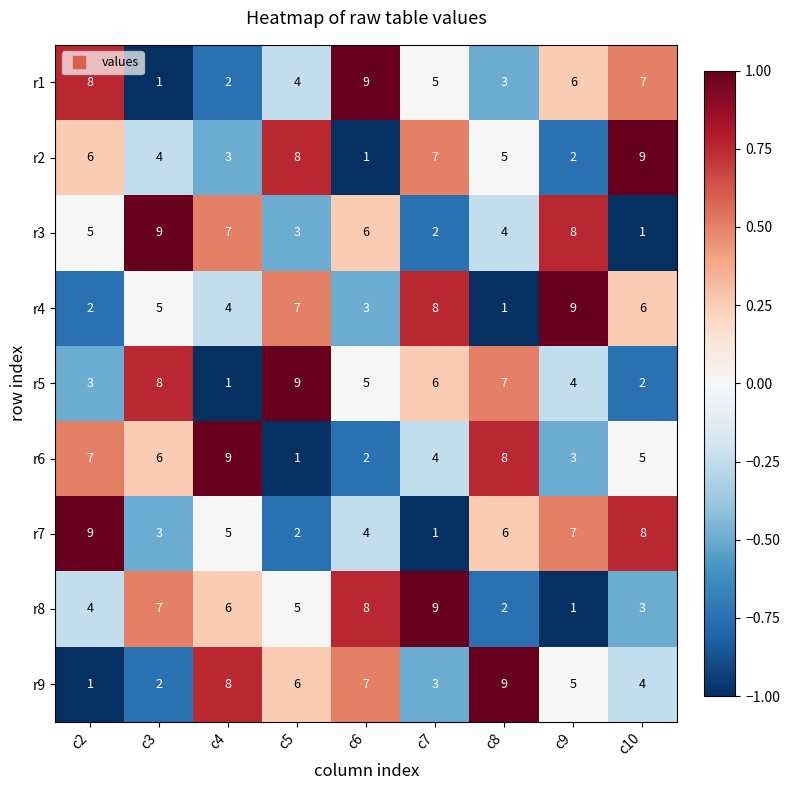

The value of r2 at c4 is 2. True or false?

False